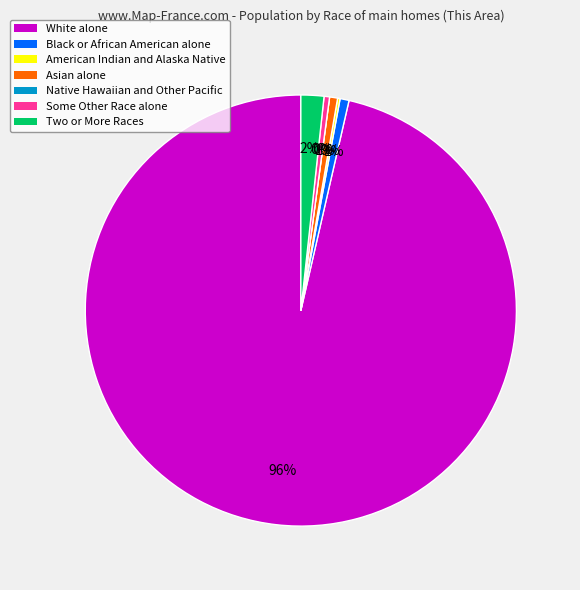

Which category has the biggest portion of the pie?

White alone